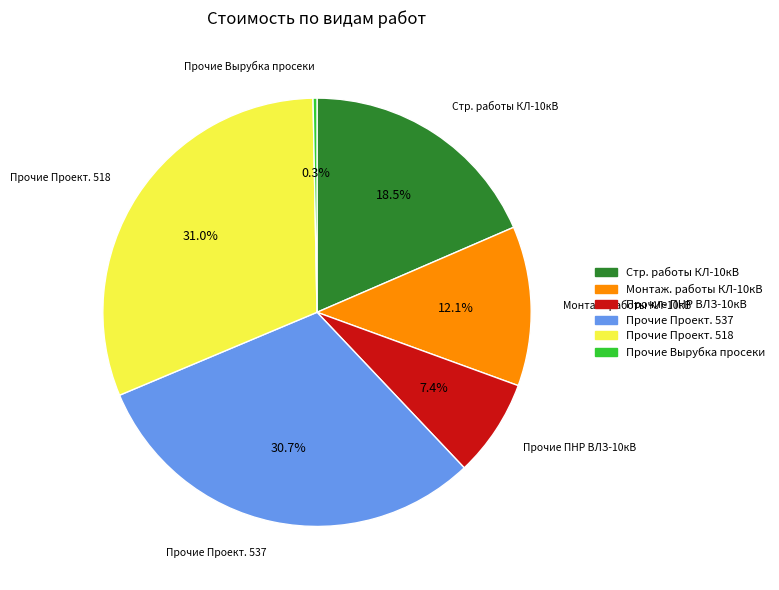

To the nearest percent, what is the difference between the largest and smallest slice percentages?

31%